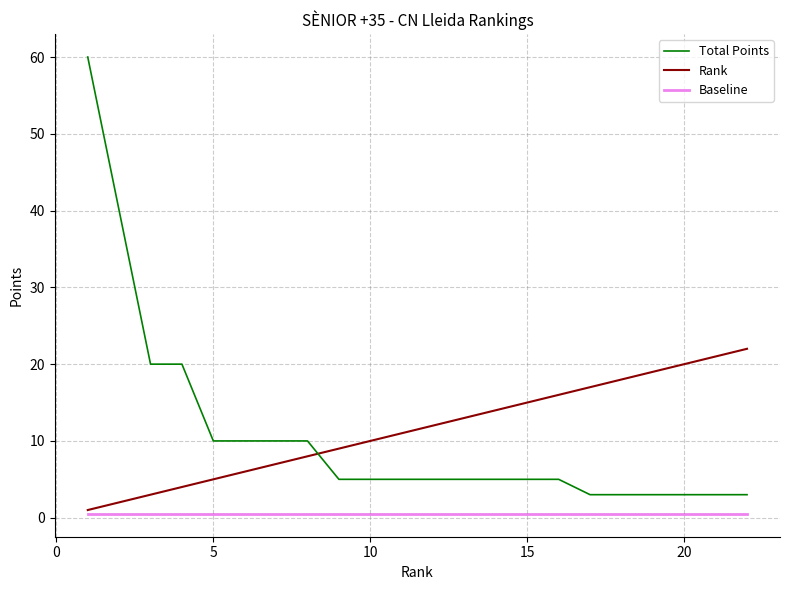

List the series in order of their peak value, highest first.

Total Points, Rank, Baseline